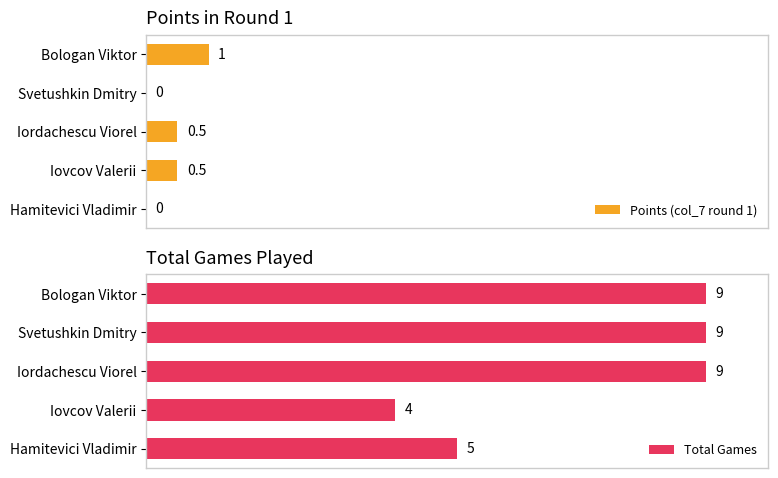

Rank the series by their average value, from highest to lowest.

Total Games, Points (col_7 round 1)